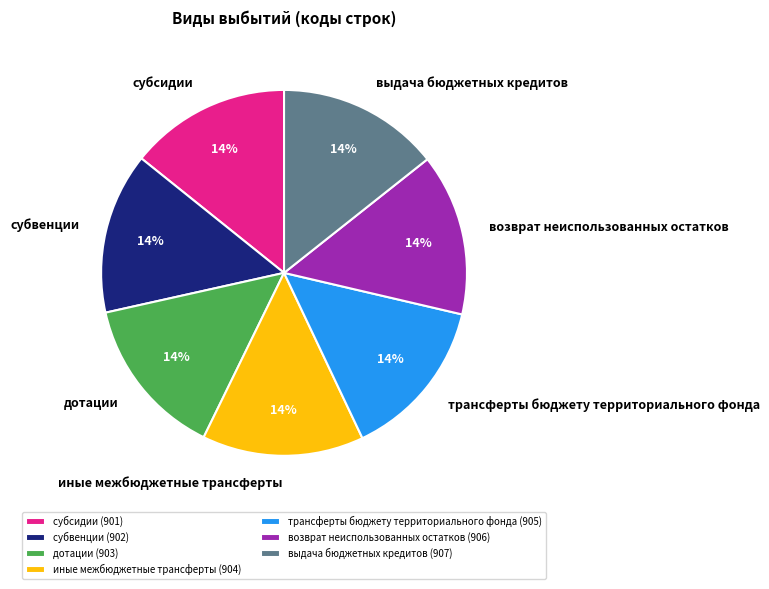

To the nearest percent, what percentage of the pie is субсидии?

14%